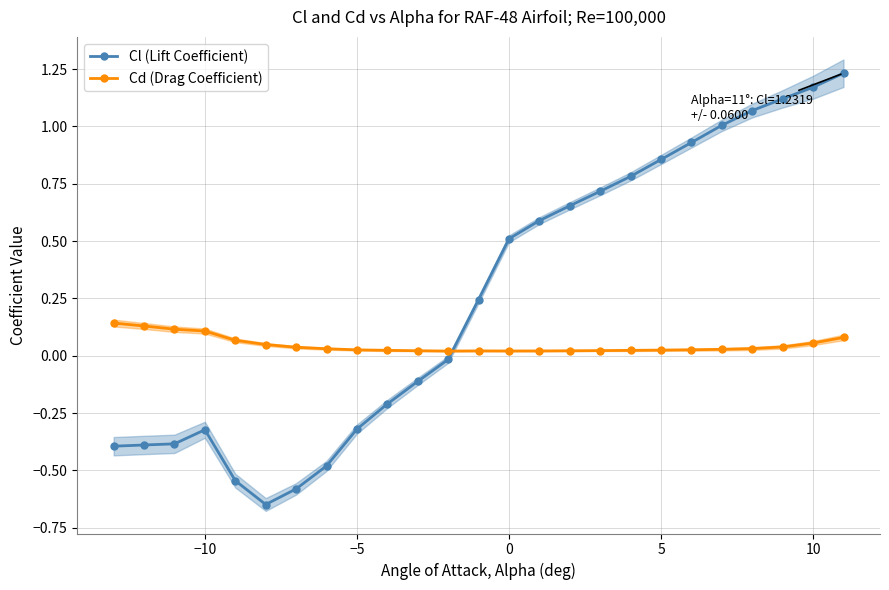

True or false: Cl (Lift Coefficient) has more than 2 interior local peaks.

False